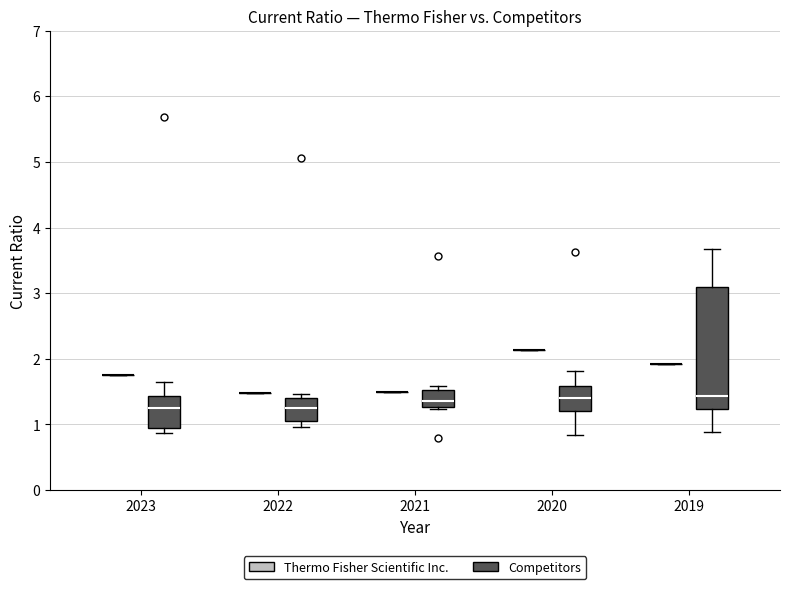

Reading left to right, transcribe this box plot: for each box, give where its median line is, the range the box spans, and where its two whiskers end, as read against the y-axis. The values are not printed on the chart, so give them approximately, as read against the axis.

2023 (Thermo Fisher Scientific Inc.): box collapsed to a line at 1.8, whiskers 1.8 to 1.8
2023 (Competitors): median 1.3, box 0.9 to 1.4, whiskers 0.9 (just below the box's lower edge) to 1.7
2022 (Thermo Fisher Scientific Inc.): box collapsed to a line at 1.5, whiskers 1.5 to 1.5
2022 (Competitors): median 1.3, box 1.1 to 1.4, whiskers 1.0 to 1.5
2021 (Thermo Fisher Scientific Inc.): box collapsed to a line at 1.5, whiskers 1.5 to 1.5
2021 (Competitors): median 1.4, box 1.3 to 1.5, whiskers 1.2 to 1.6
2020 (Thermo Fisher Scientific Inc.): box collapsed to a line at 2.1, whiskers 2.1 to 2.1
2020 (Competitors): median 1.4, box 1.2 to 1.6, whiskers 0.8 to 1.8
2019 (Thermo Fisher Scientific Inc.): box collapsed to a line at 1.9, whiskers 1.9 to 1.9
2019 (Competitors): median 1.4, box 1.2 to 3.1, whiskers 0.9 to 3.7